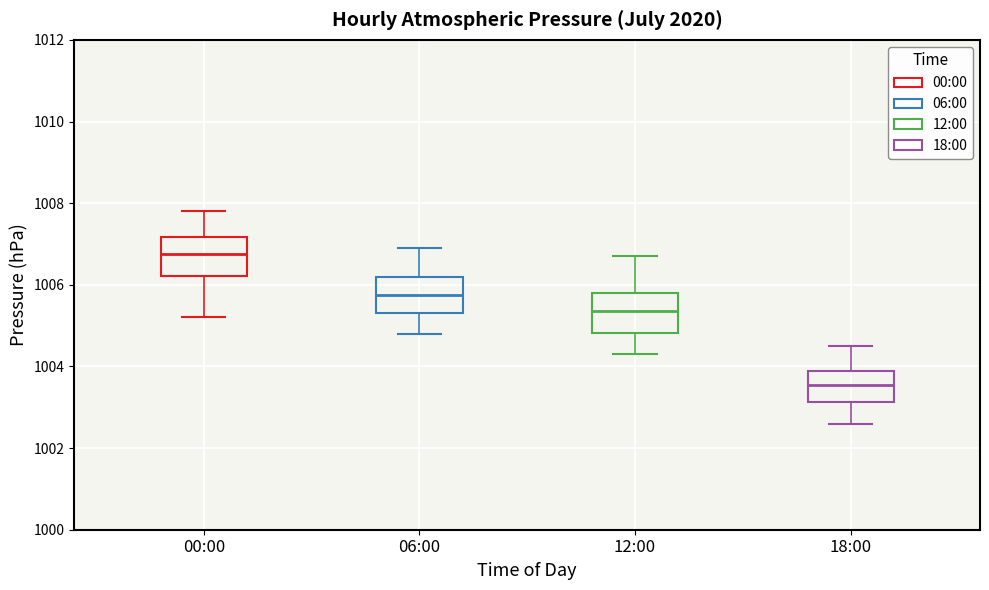

Which box has the lowest median line?

18:00